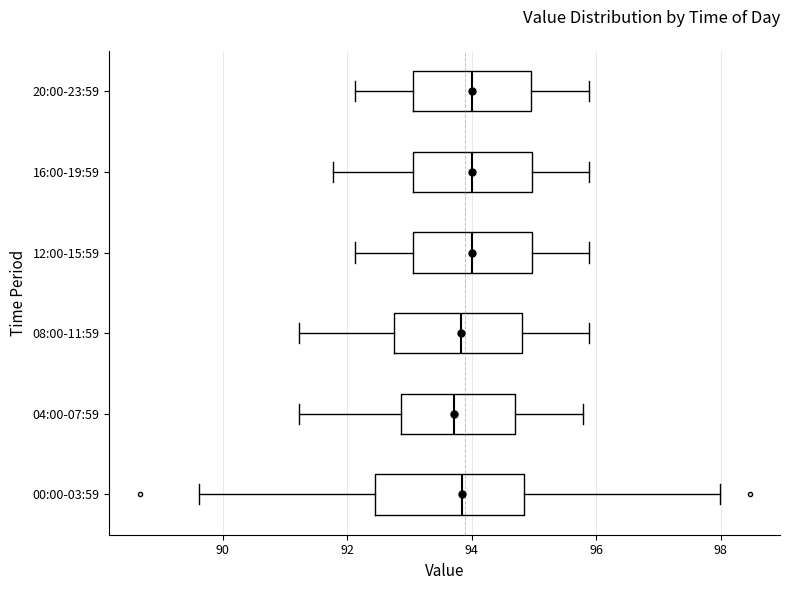

Comparing the boxes themselves (not the whiskers), which one is the widest?

00:00-03:59